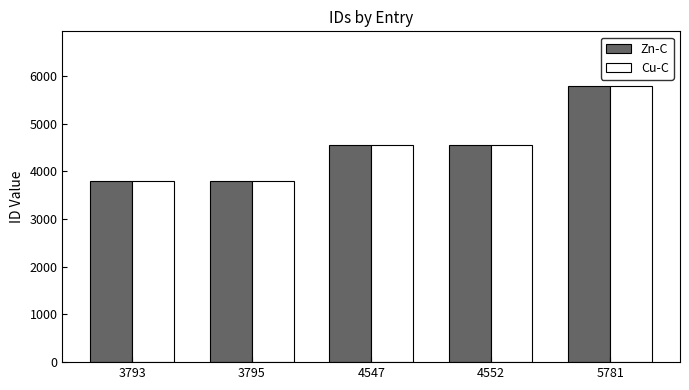

Are the bars grouped side by side (vs. stacked)?

Yes